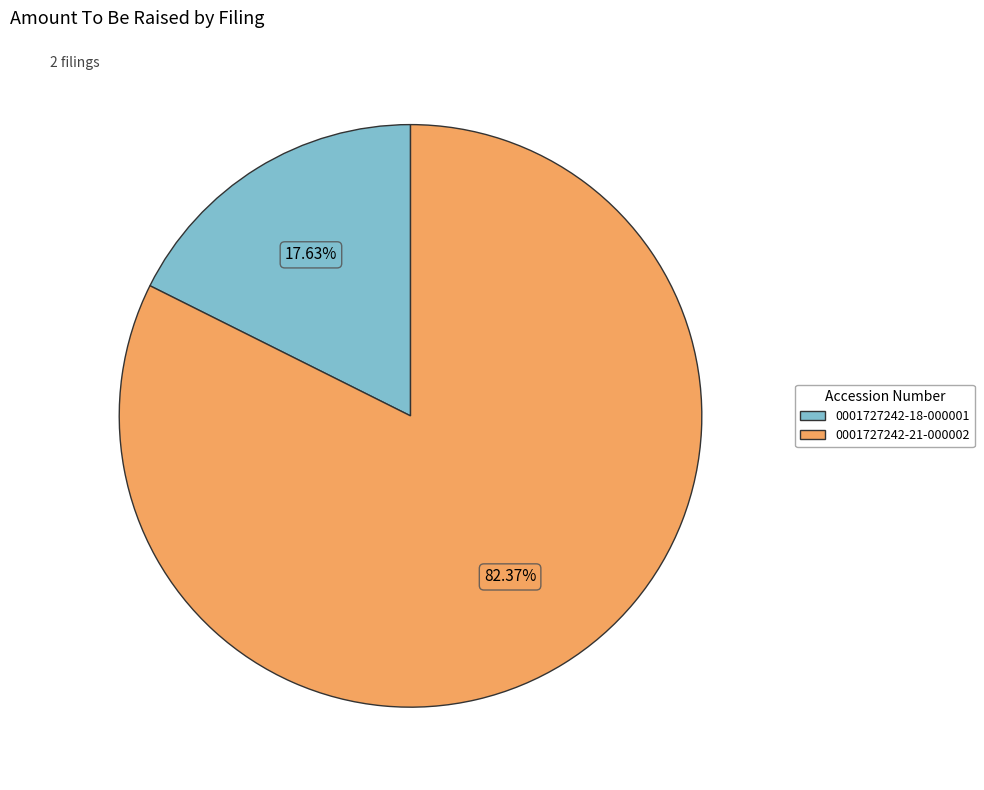

What is the smallest slice in the pie chart?

0001727242-18-000001